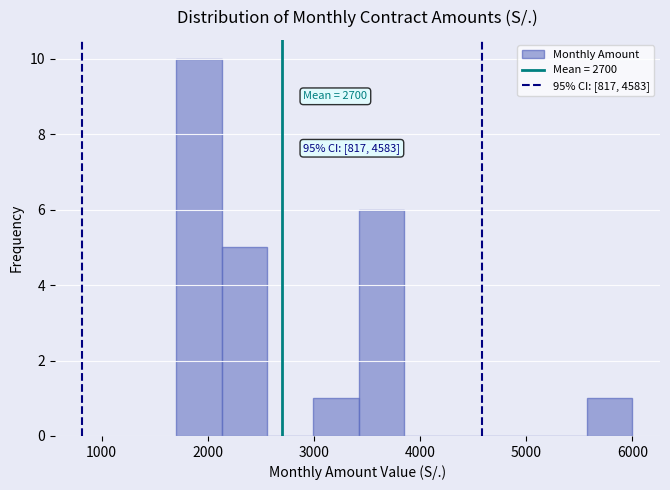

Which range on the x-axis has the tallest bar?

1700 to 2130